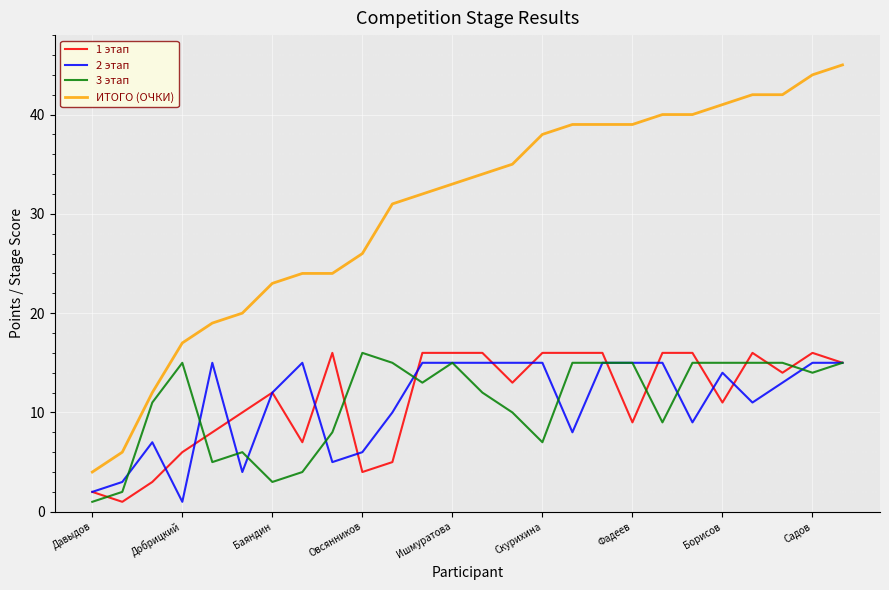

What is the average value of the 2 этап series?

11